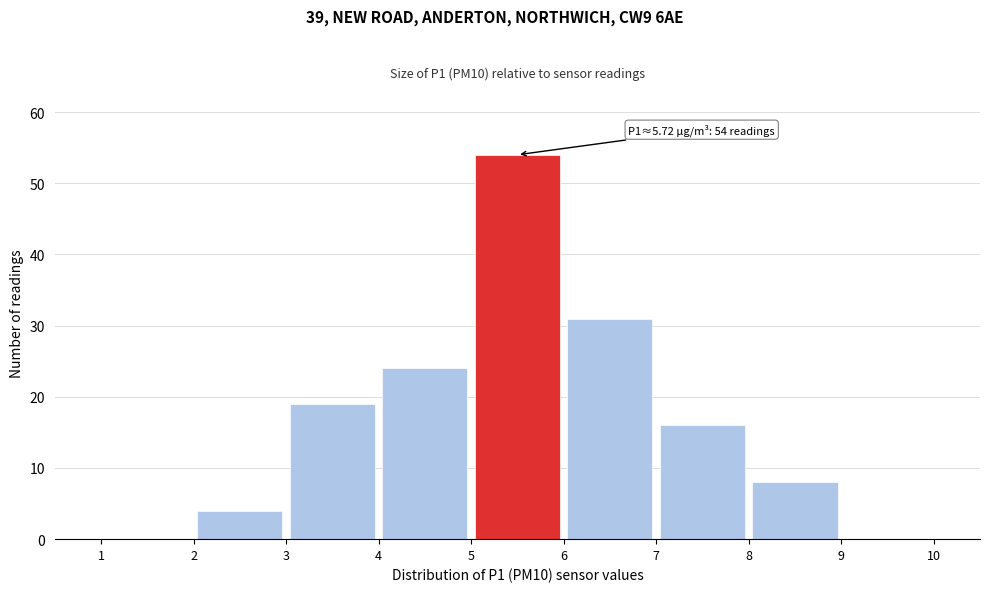

Over which range of the x-axis is the bar tallest?

5 to 6